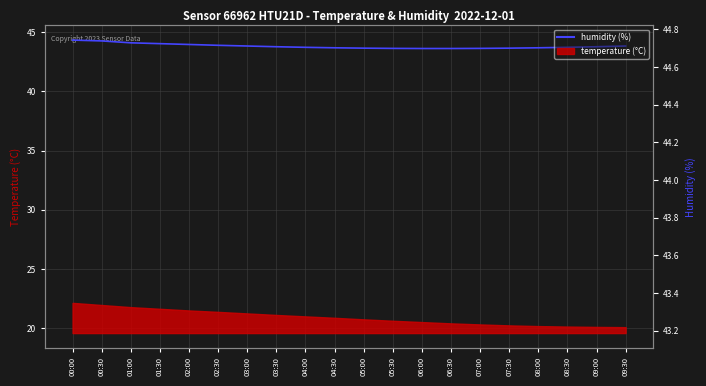

Reading left to right, what are all the values shown in this chart?

44.3	44.2	44.1	44.0	44.0	43.9	43.8	43.8	43.7	43.7	43.6	43.6	43.6	43.6	43.6	43.6	43.7	43.7	43.8	43.8